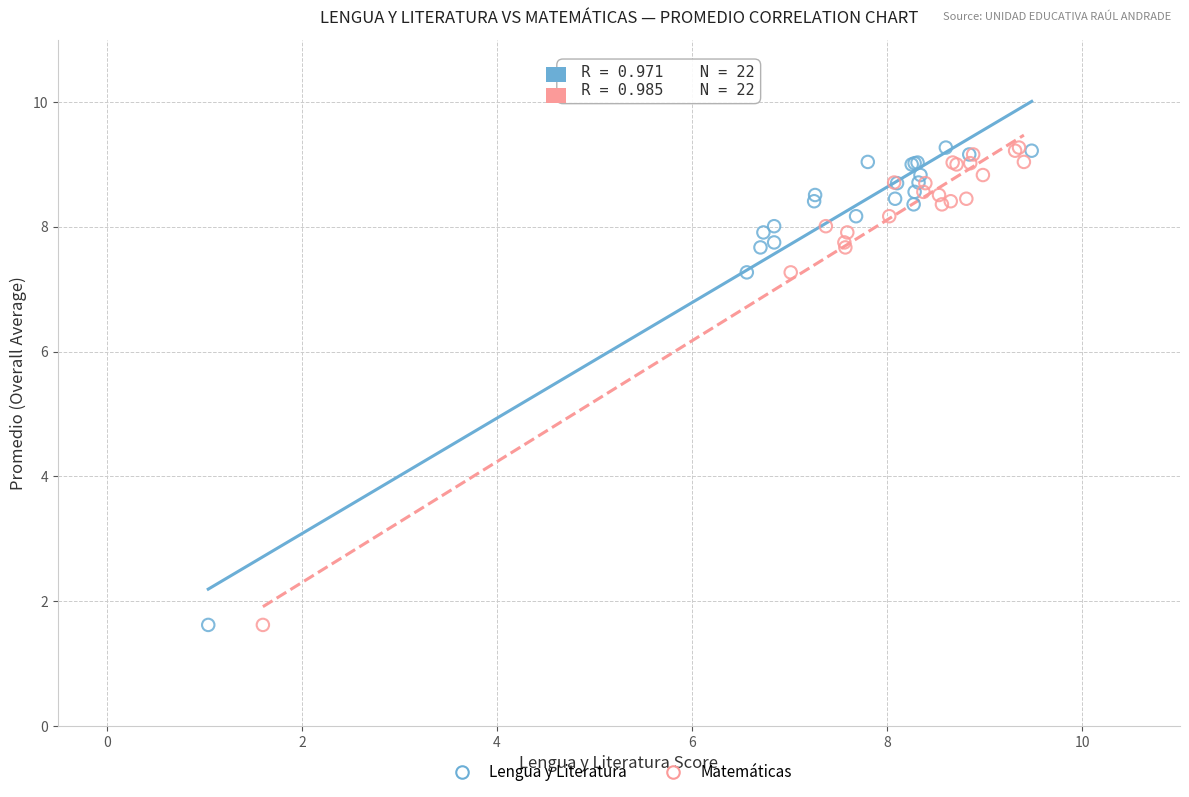

What are all the series names shown in the legend?

Lengua y Literatura, Matemáticas